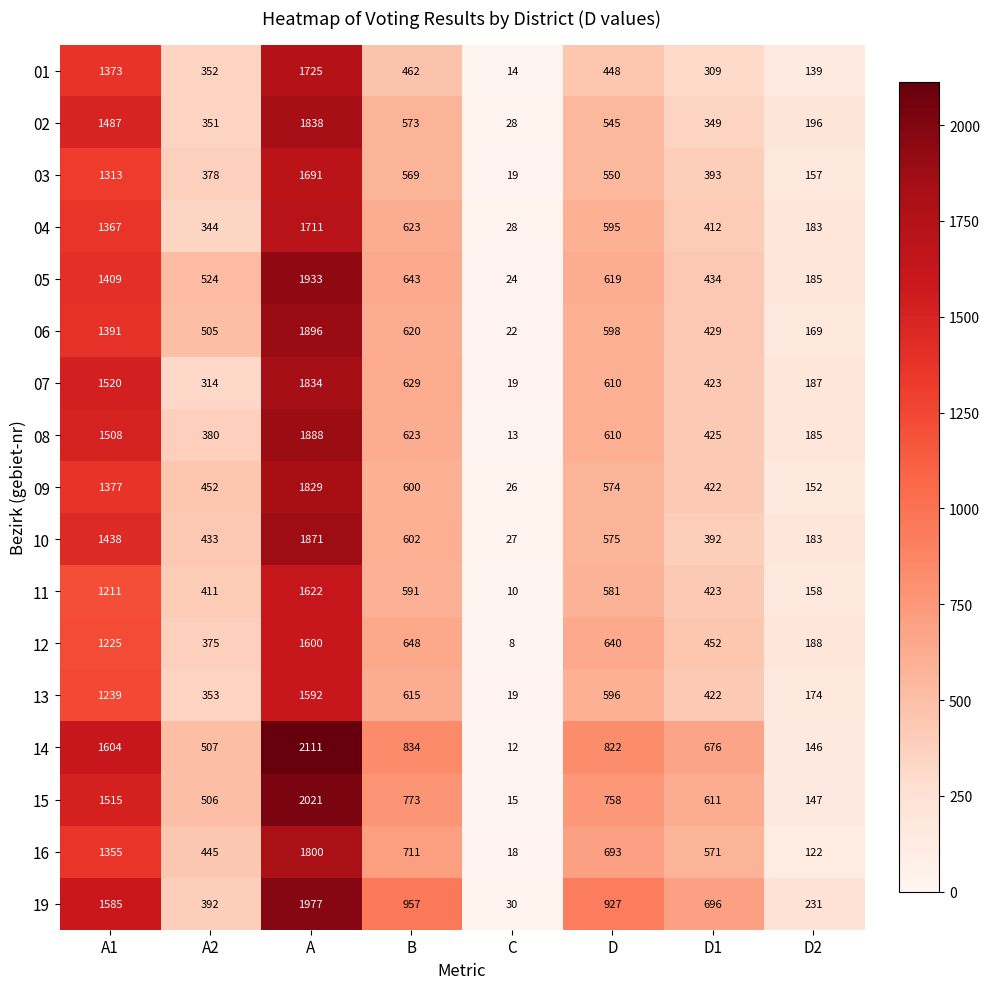

What value does the 10 series have at D1, to the nearest 50?

400